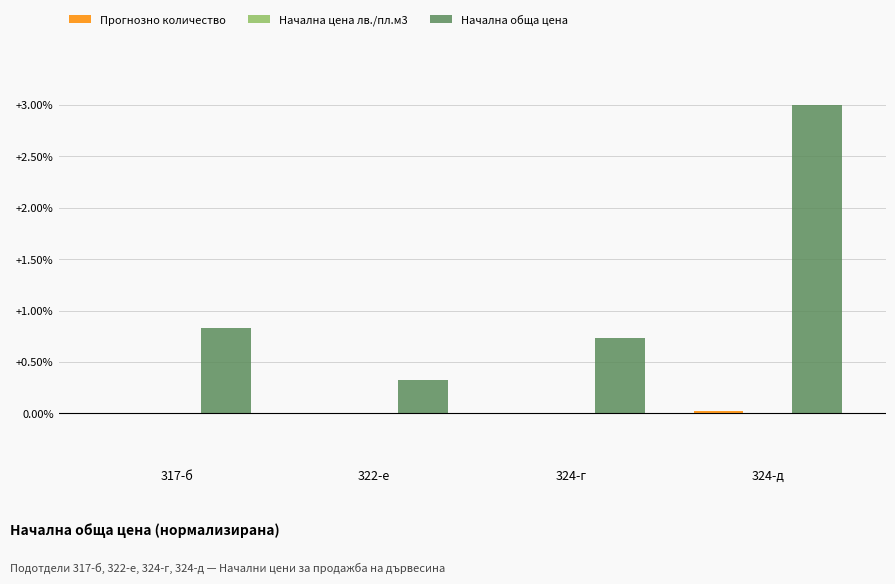

Which series has the largest total across all categories?

Начална обща цена